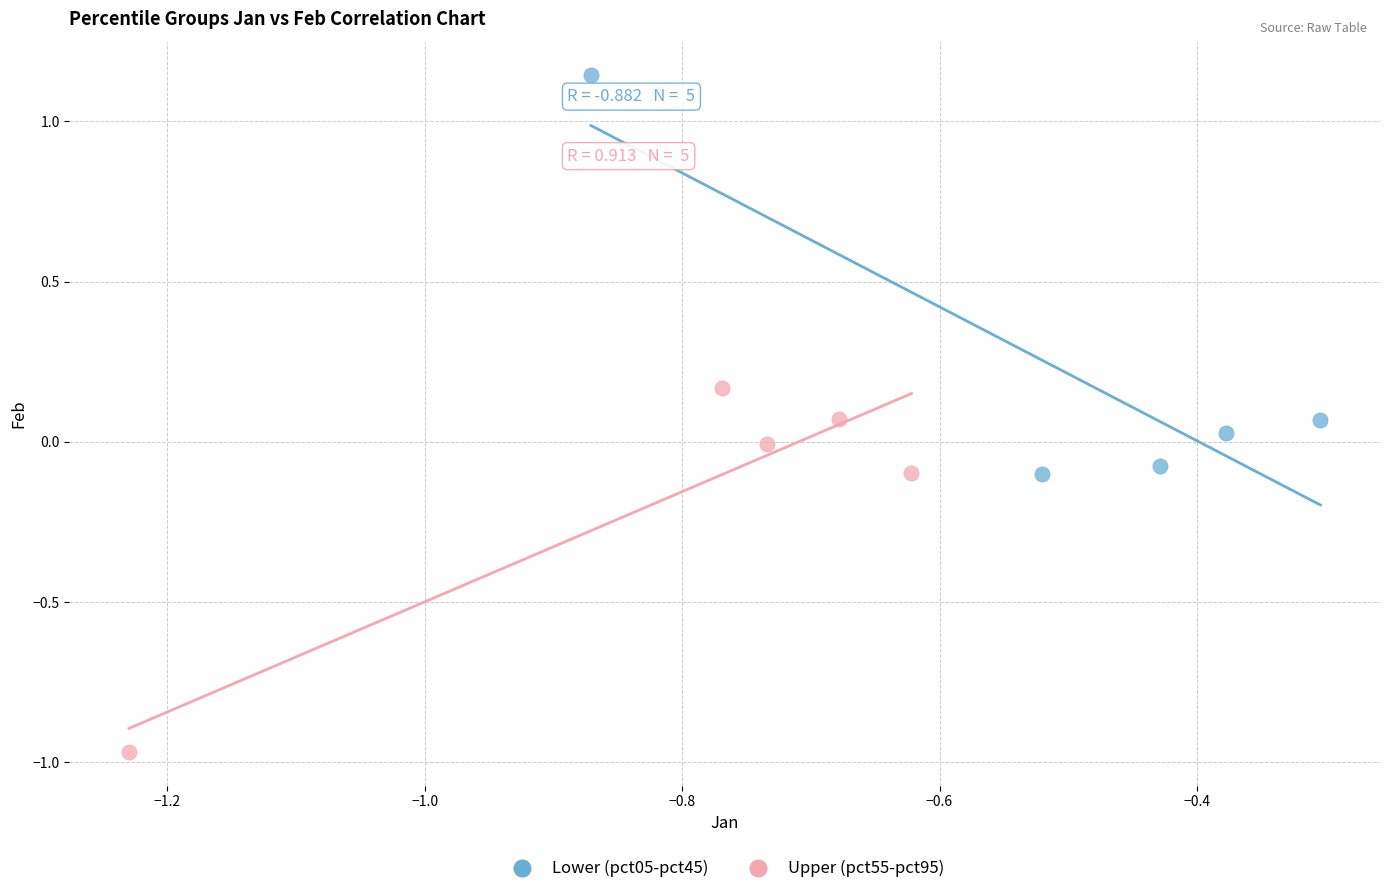

Which series has the widest spread of Y values?

Lower (pct05-pct45)